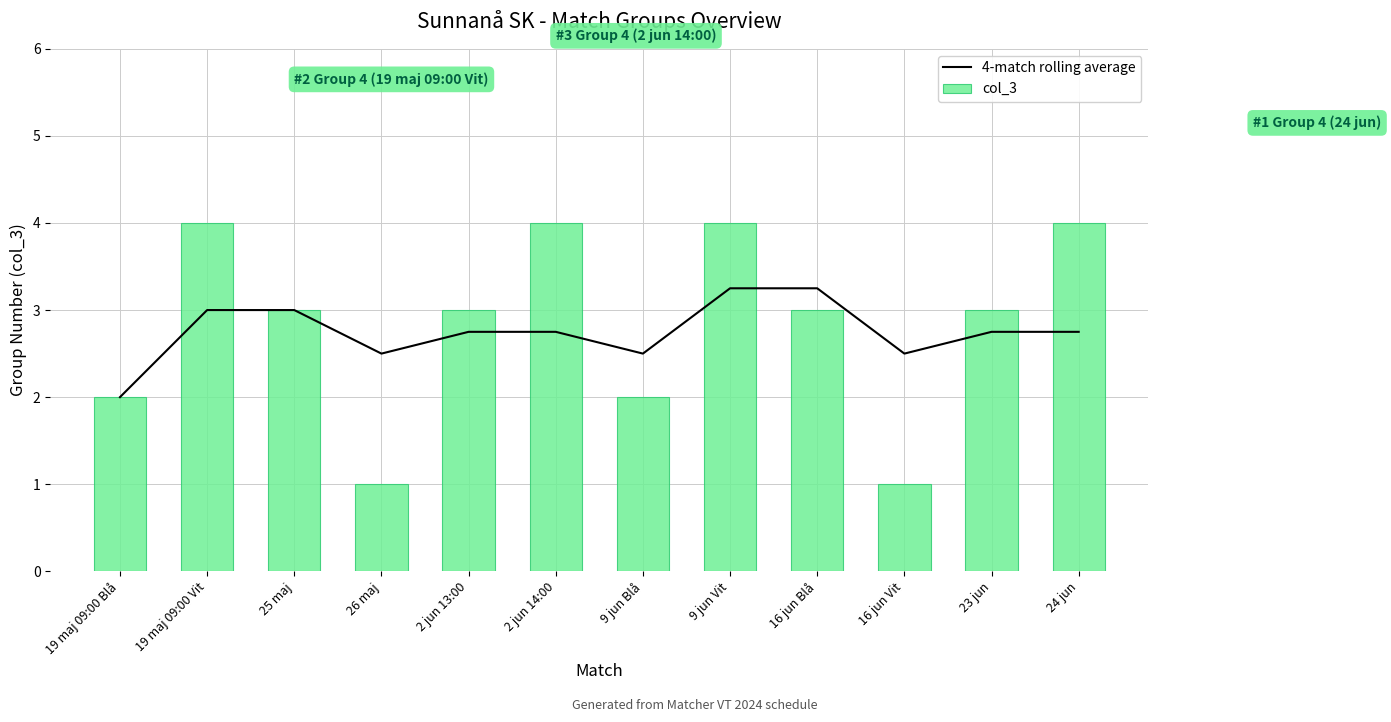

Reading left to right, extract all data points from this chart.

4-match rolling average: 2.0	3.0	3.0	2.5	2.8	2.8	2.5	3.2	3.2	2.5	2.8	2.8
col_3: 2.0	4.0	3.0	1.0	3.0	4.0	2.0	4.0	3.0	1.0	3.0	4.0